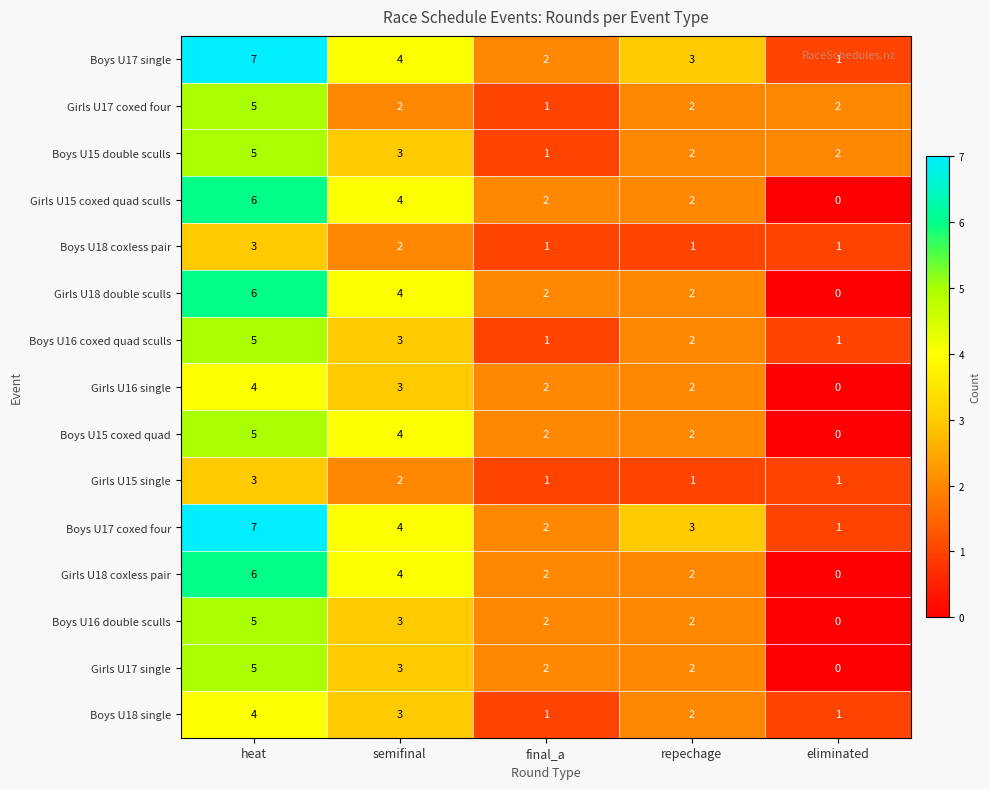

How many distinct data groups are displayed?

15